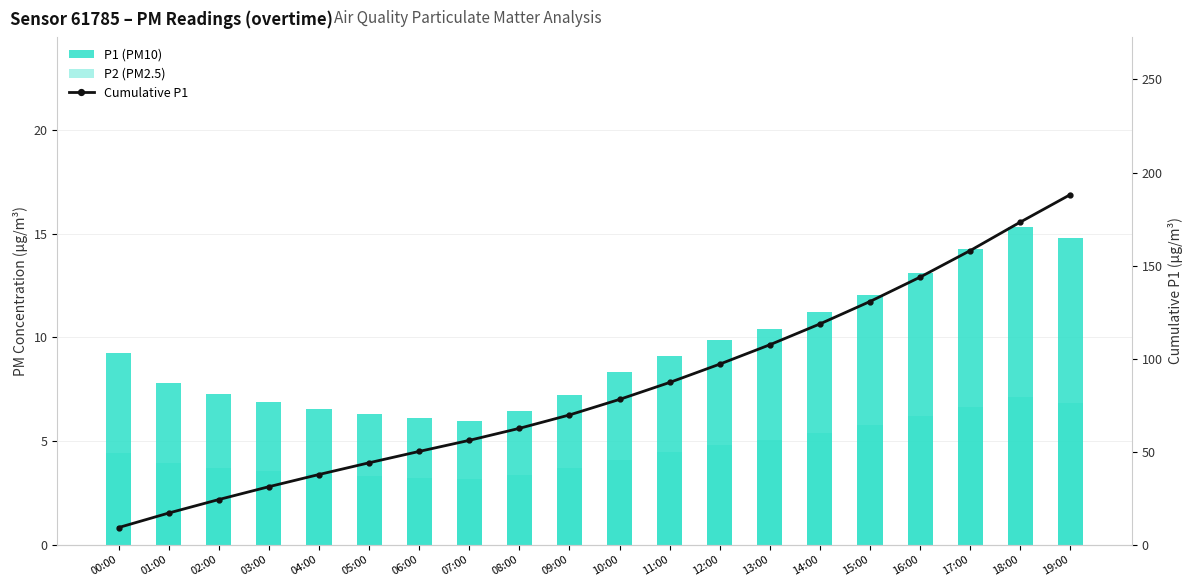

What are all the series names shown in the legend?

P1 (PM10), P2 (PM2.5), Cumulative P1